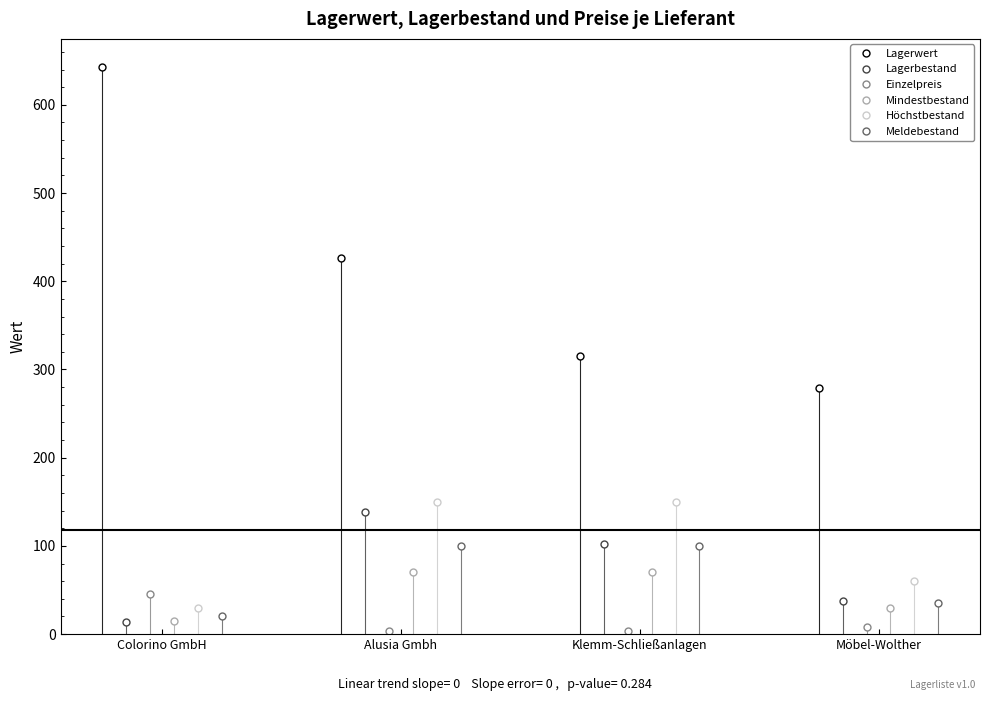

What is the highest value of the Lagerwert series?

642.6